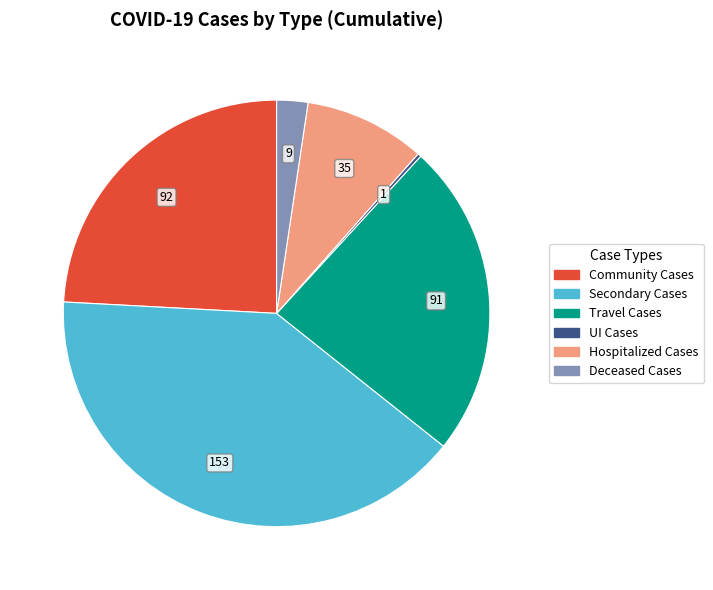

Does any single category account for the majority?

No